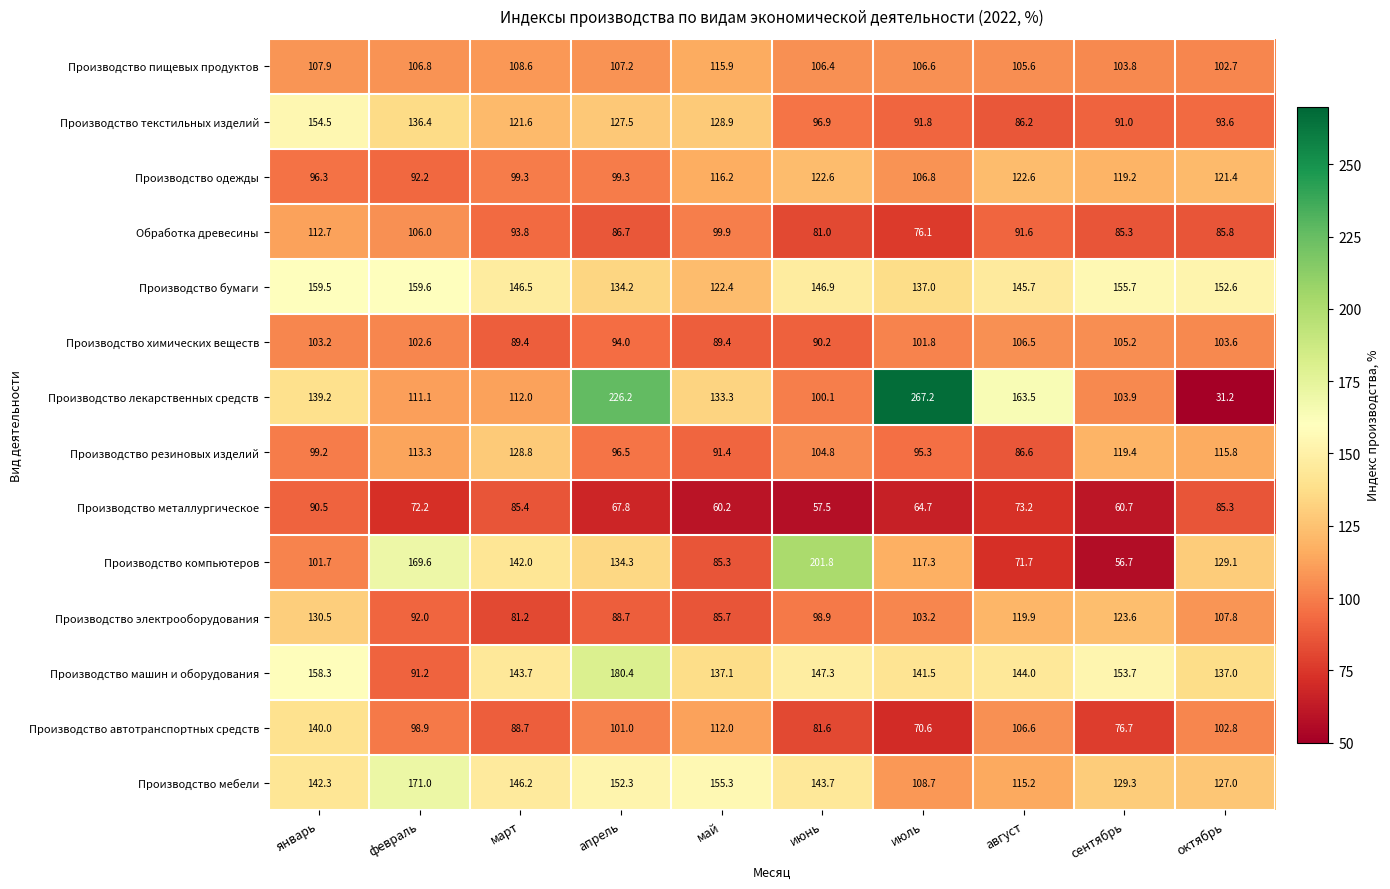

At which label is Производство машин и оборудования closest to 135?

октябрь